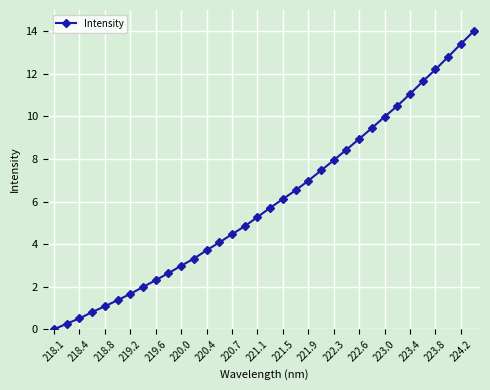

What is the sum of all values?

204.5